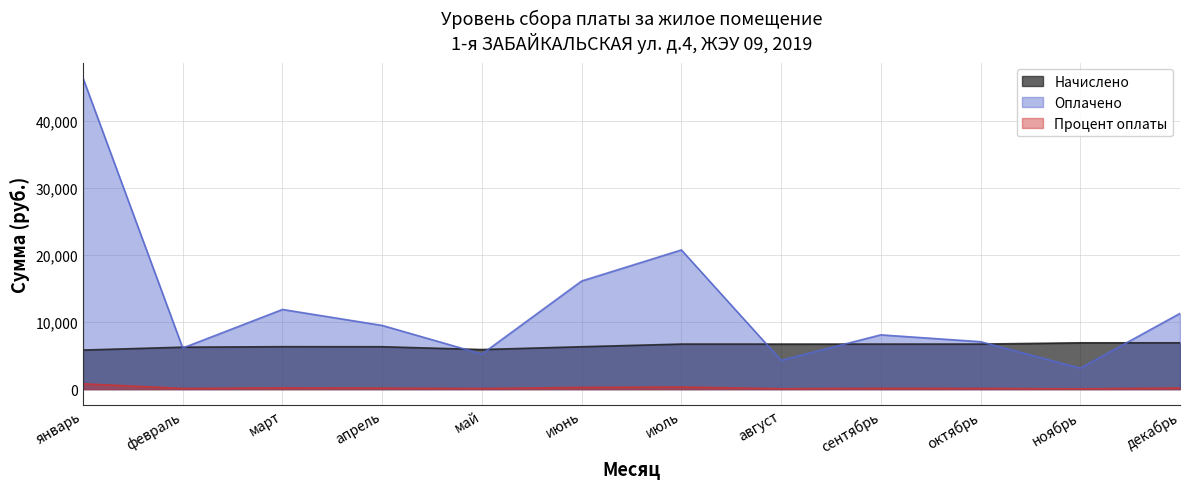

True or false: Оплачено has a value of 4453.0 at сентябрь.

False